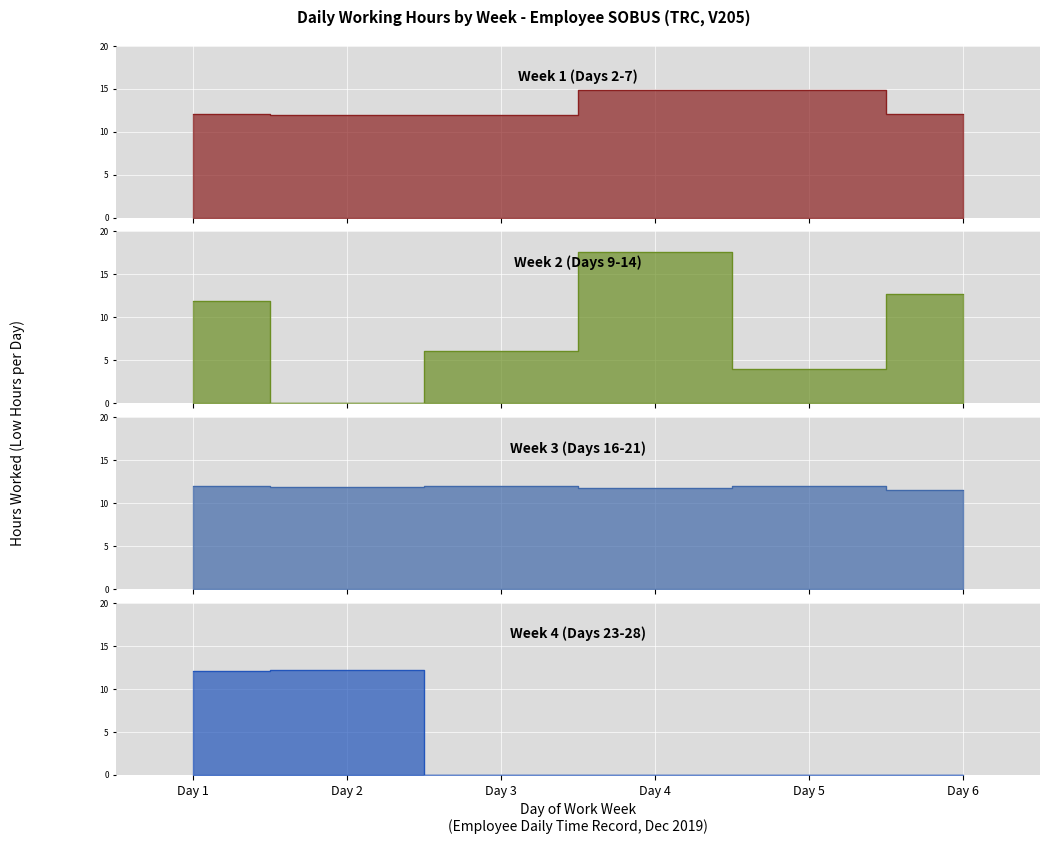

True or false: Week 4 (Days 23-28) has more than 0 points higher than both neighbors.

True